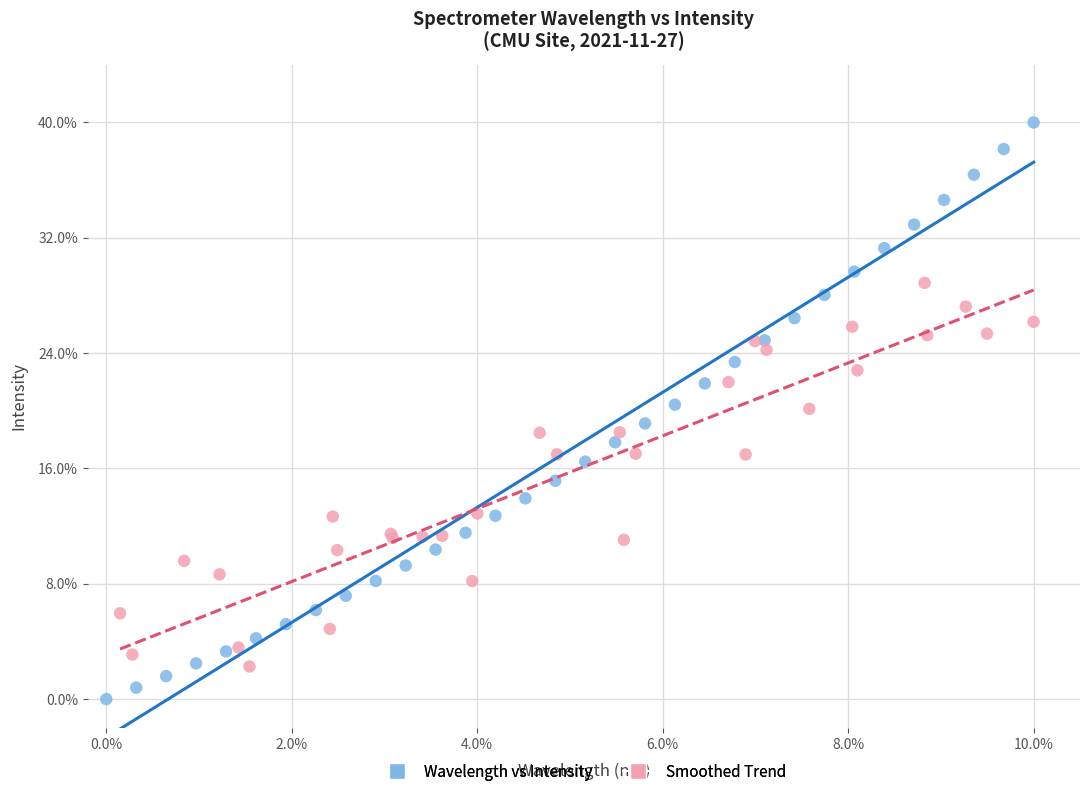

What are all the series names shown in the legend?

Wavelength vs Intensity, Smoothed Trend